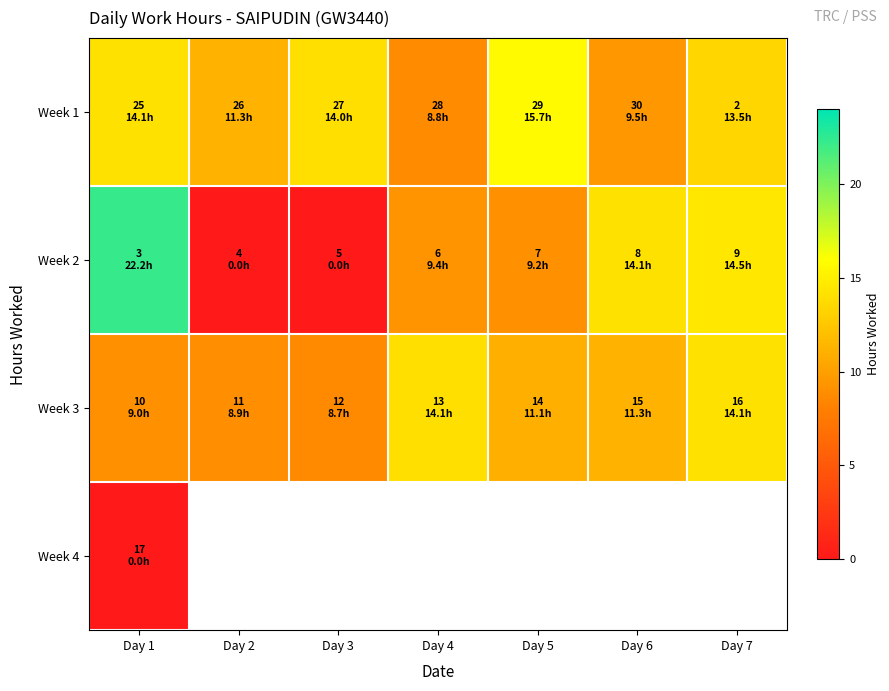

The value of Week 3 at Day 6 is 11.3. True or false?

True